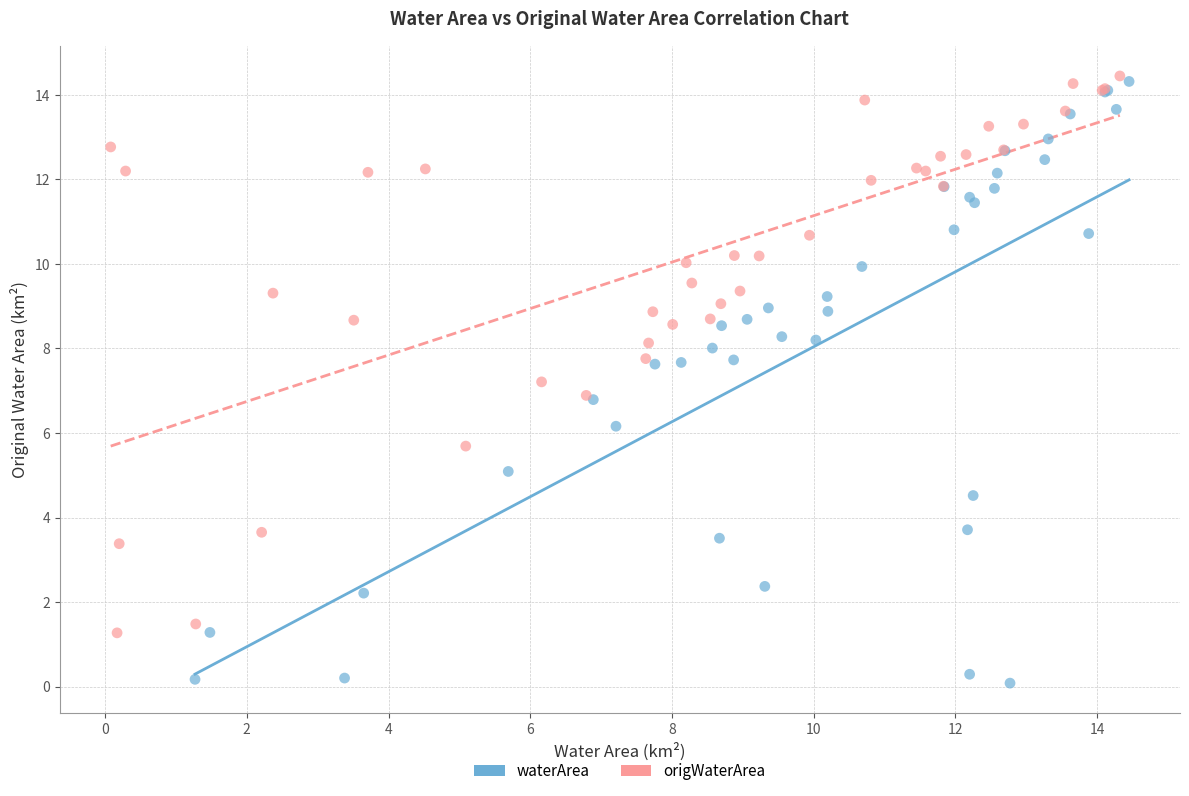

Which series reaches the minimum Y coordinate?

waterArea